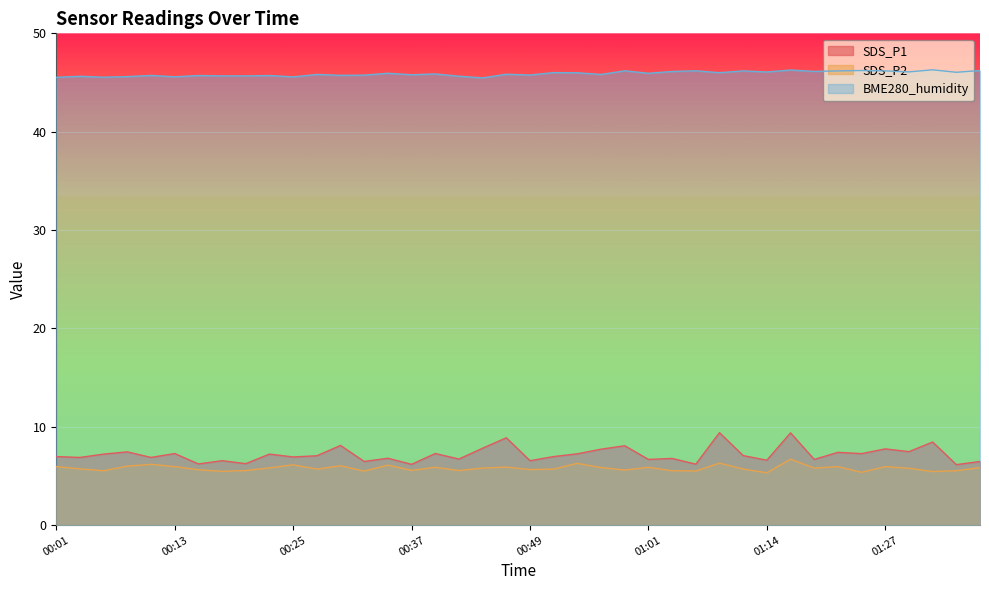

List the series in order of their peak value, lowest first.

SDS_P2, SDS_P1, BME280_humidity